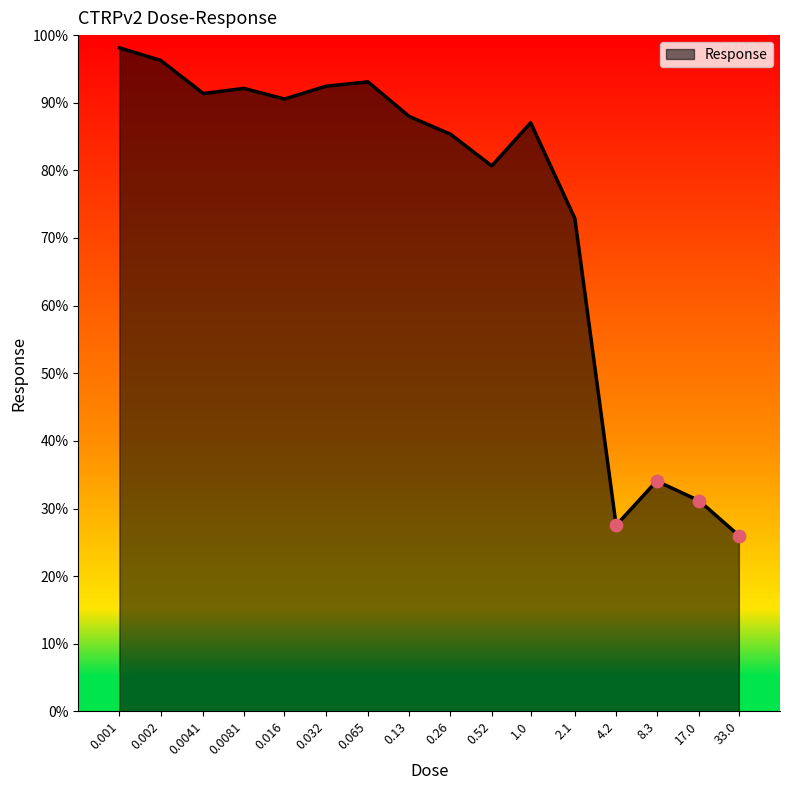

What is the change in value from 0.065 to 8.3?

-59.0